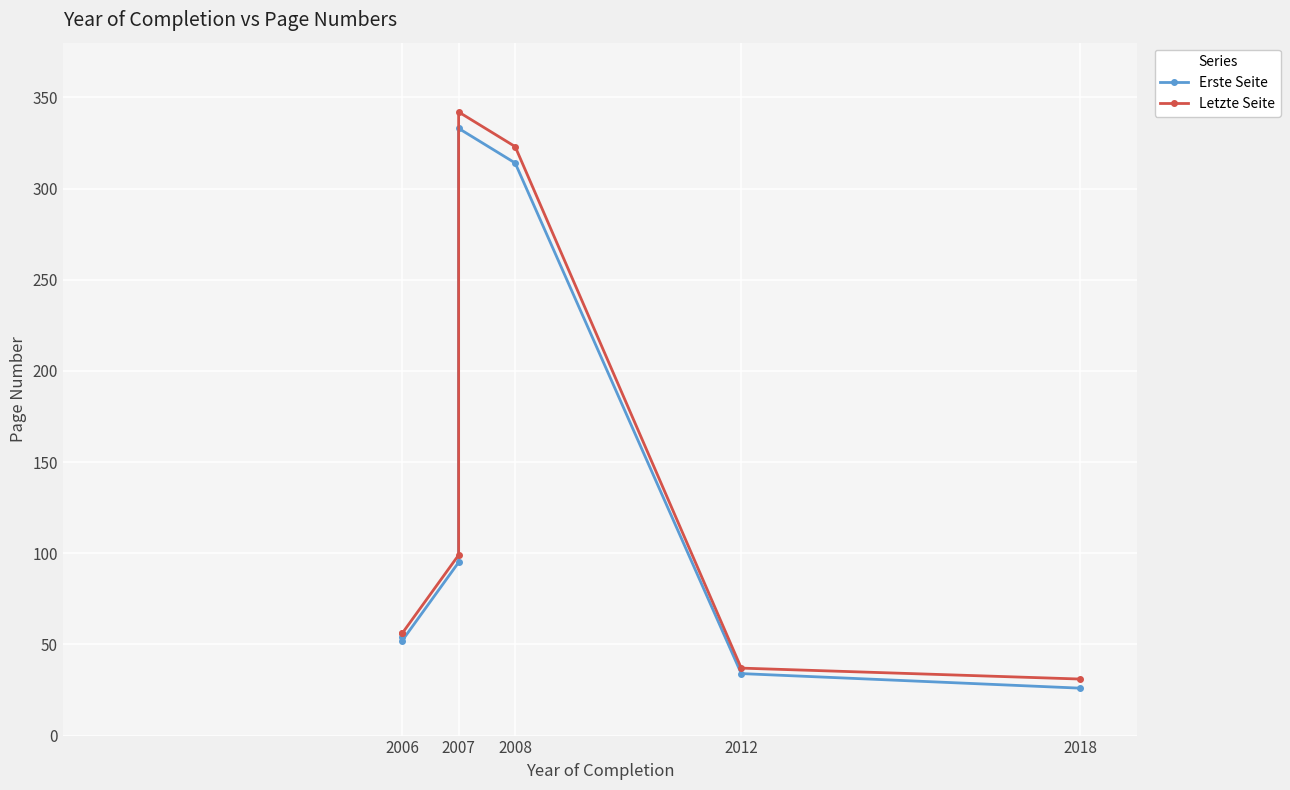

How many values in the Erste Seite series are below 54?

3